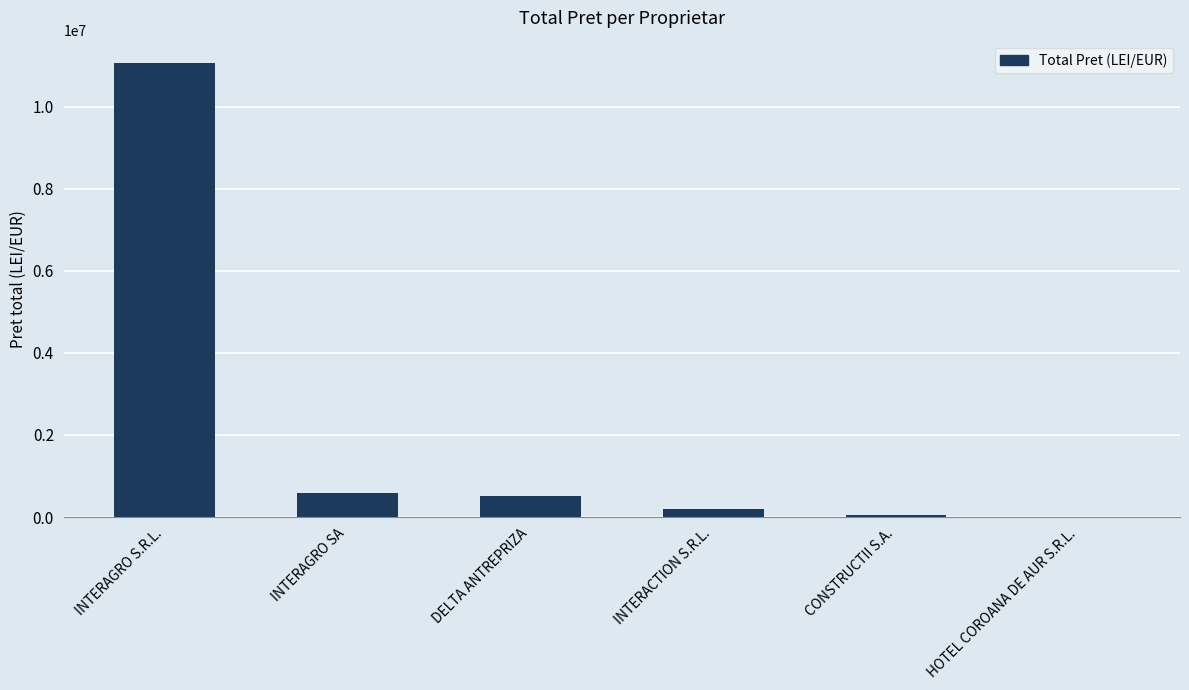

What is the approximate value at DELTA ANTREPRIZA?

518300.0